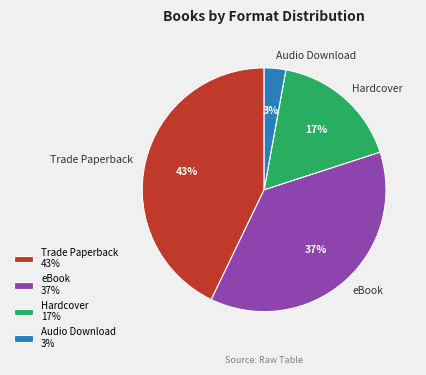

Does any single category account for the majority?

No